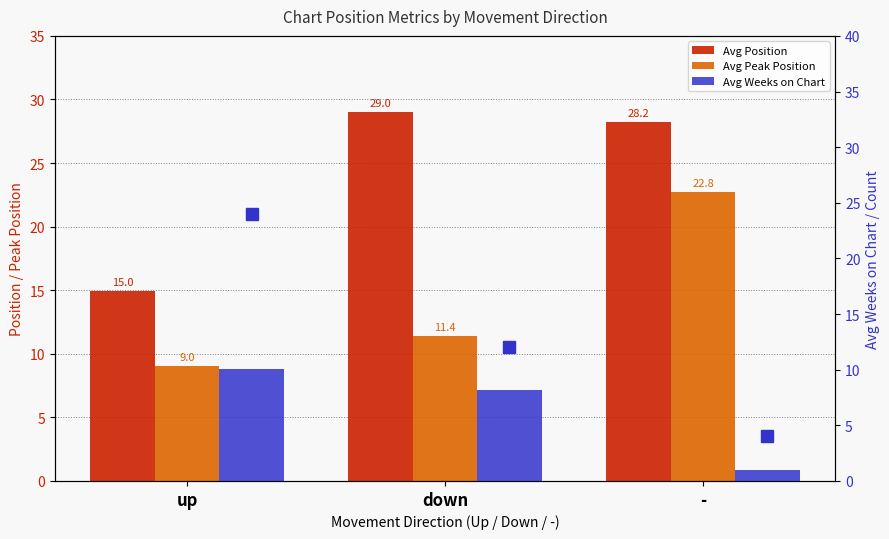

Which label corresponds to the largest value in the chart?

down